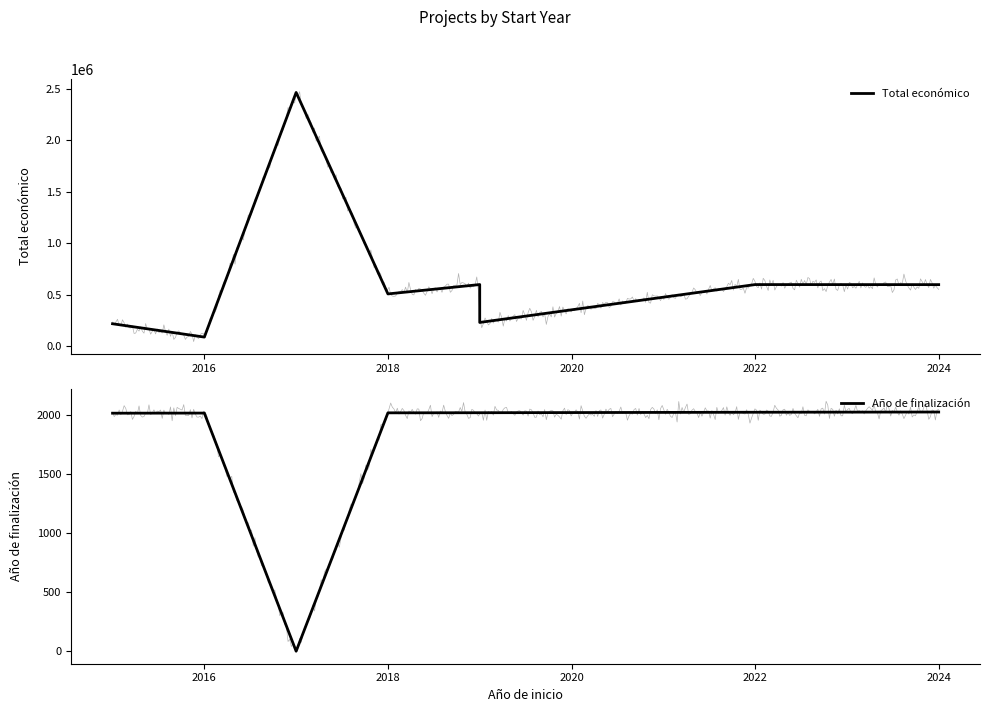

What value does the Año de finalización series have at 2022?

2025